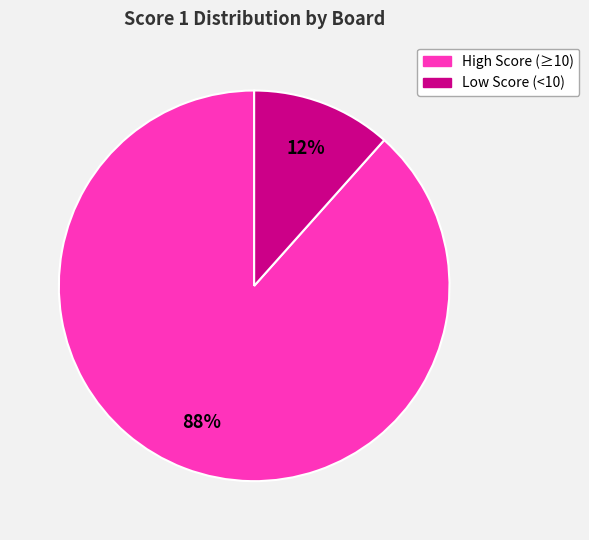

How many segments does this pie chart have?

2